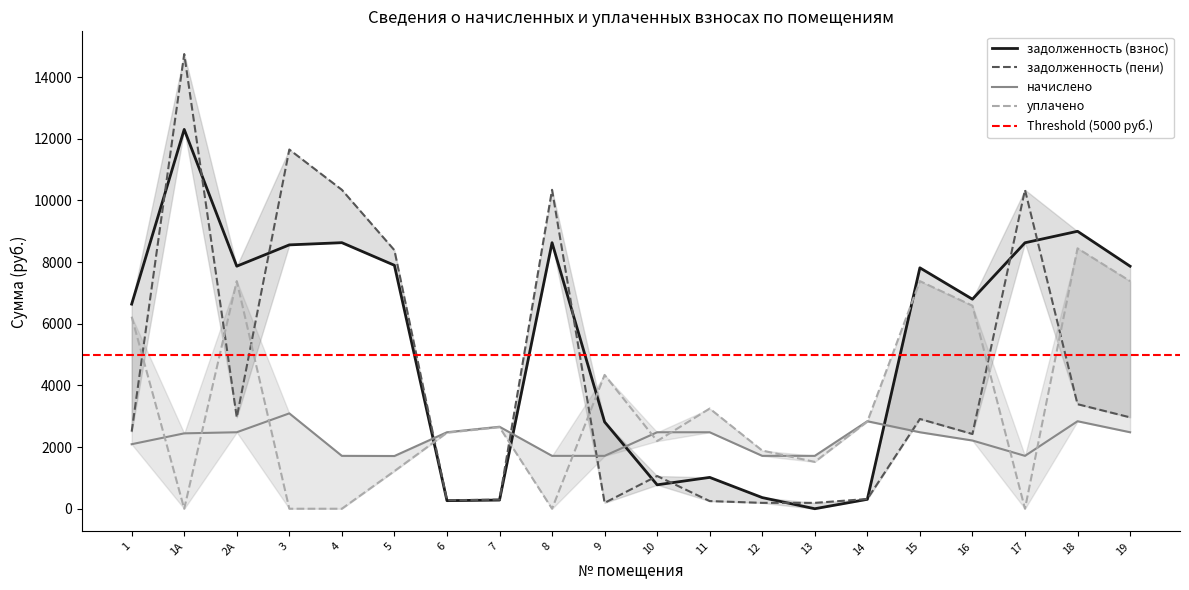

Where does the задолженность (взнос) series first go above 7812?

1А